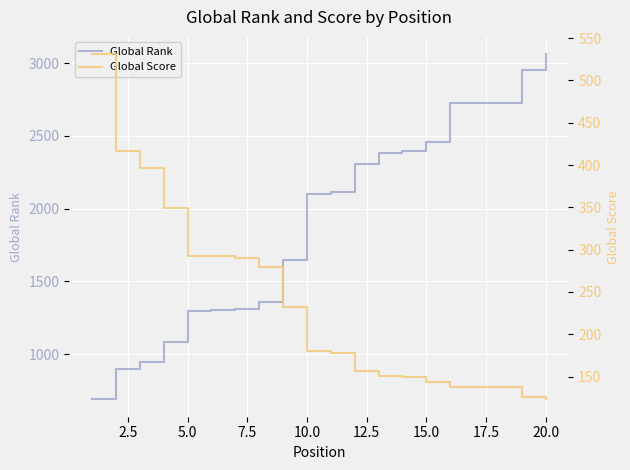

Reading left to right, what are all the values shown in this chart?

Global Rank: 688	894	947	1082	1298	1301	1311	1356	1647	2103	2117	2305	2384	2394	2458	2723	2723	2723	2951	3061
Global Score: 531	417	396	349	293	292	290	280	232	180	178	157	151	150	144	138	138	138	126	123